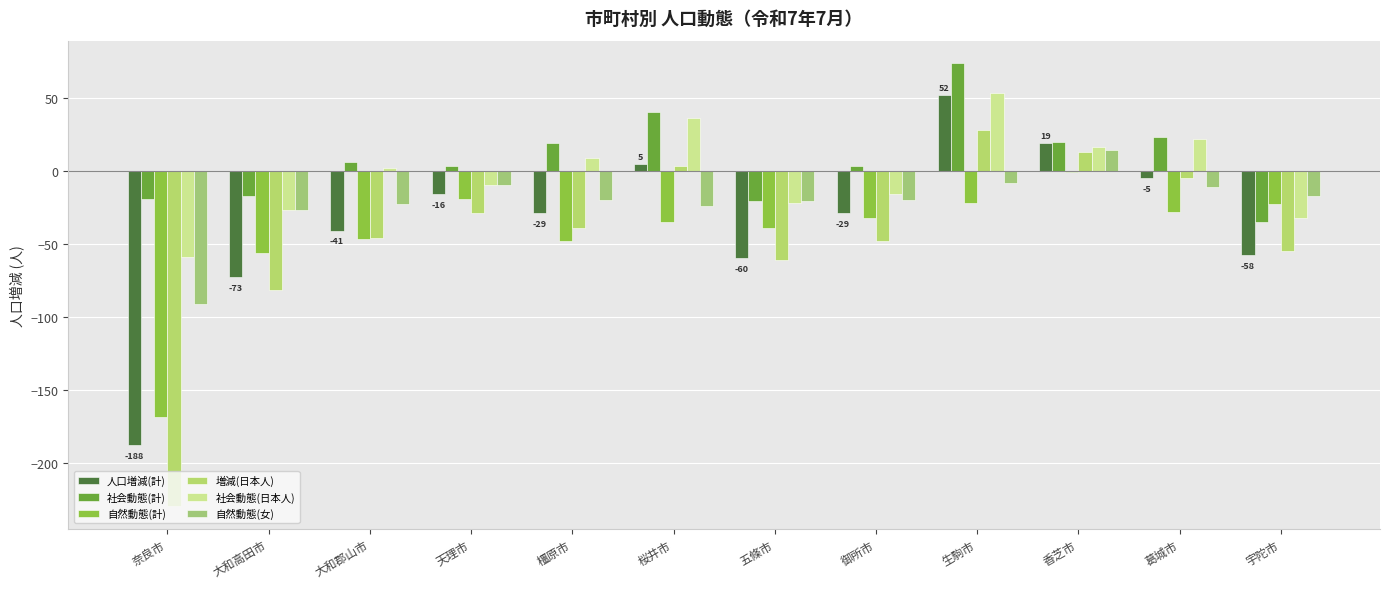

The 増減(日本人) series shows 7 at 香芝市. True or false?

False